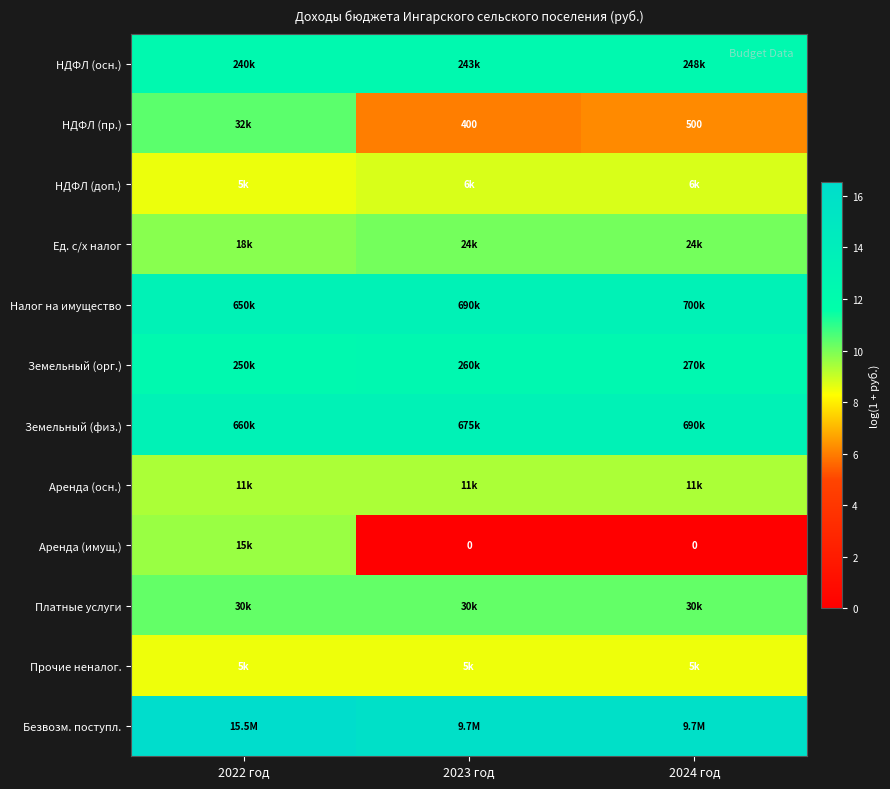

Which has a higher value, 2024 год or 2022 год?

2024 год